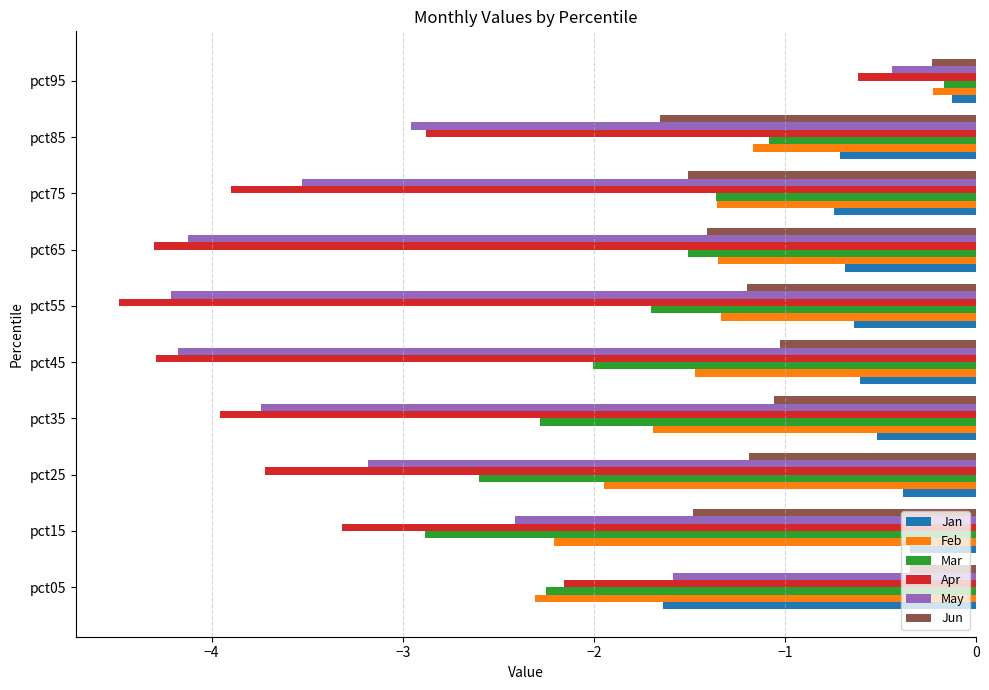

Is it true that May equals -3.2 at pct25?

True